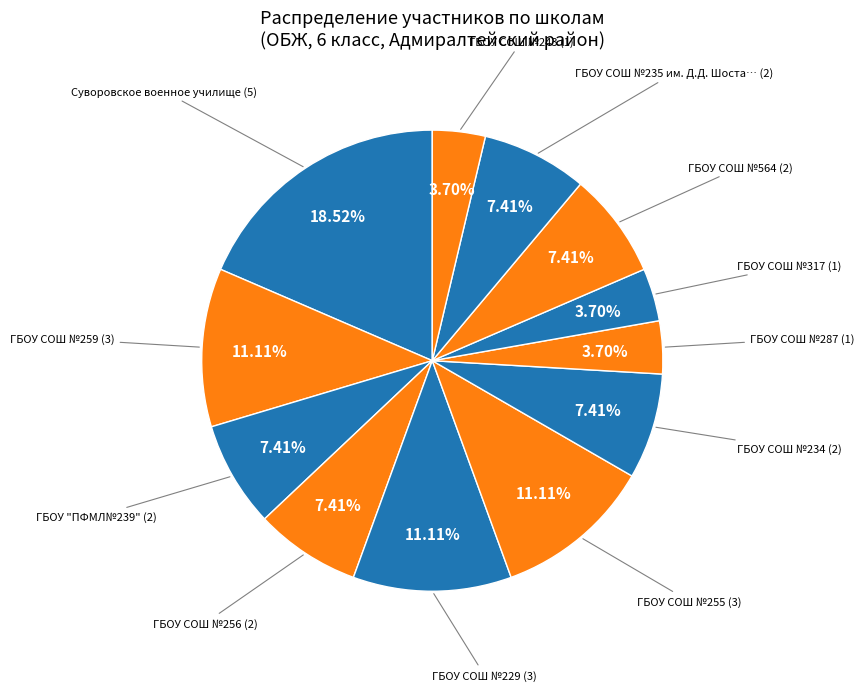

Which slice is the smallest?

ГБОУ СОШ №287